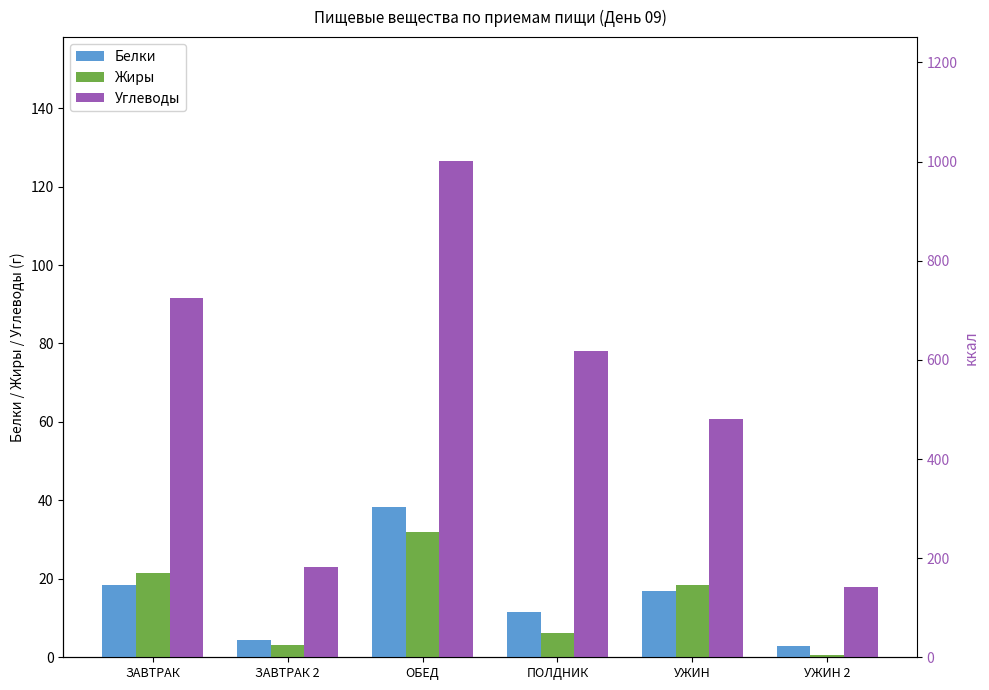

At which label does Белки reach its peak?

ОБЕД